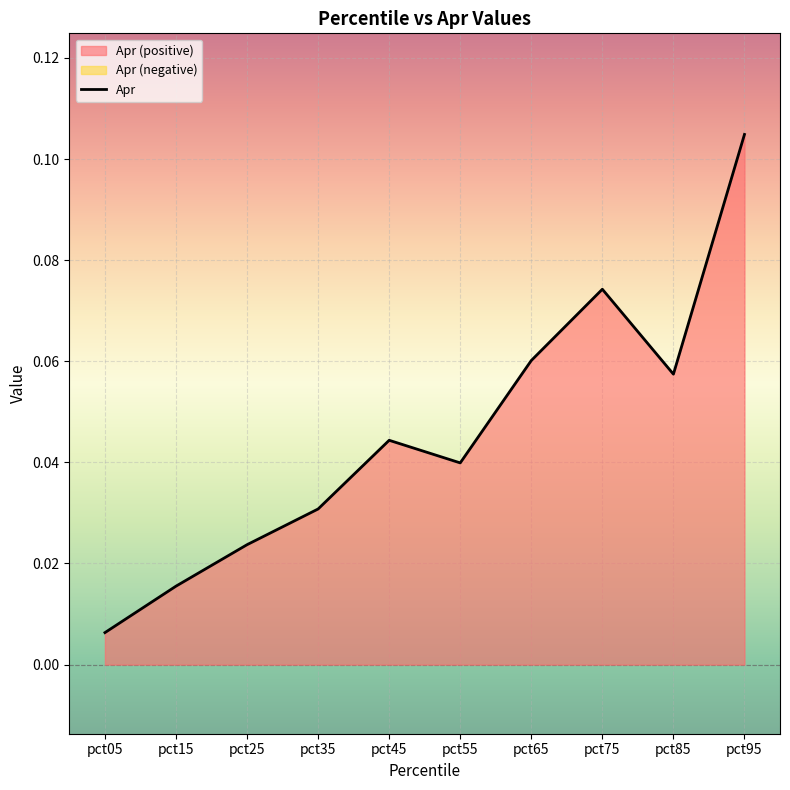

What is the difference between the second highest and minimum values?

0.1